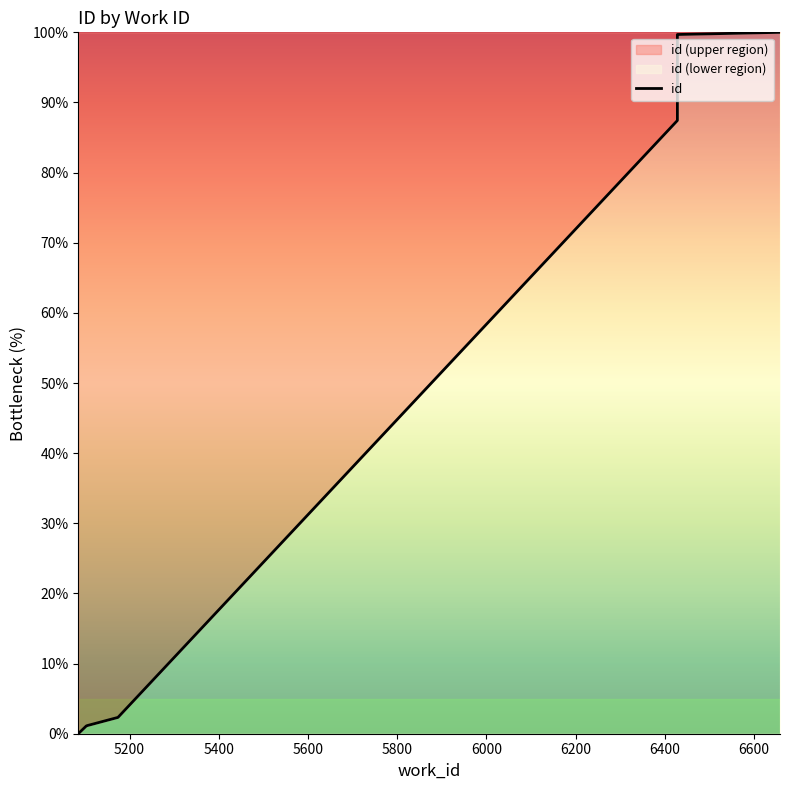

True or false: the data has more than 1 interior local peaks.

False